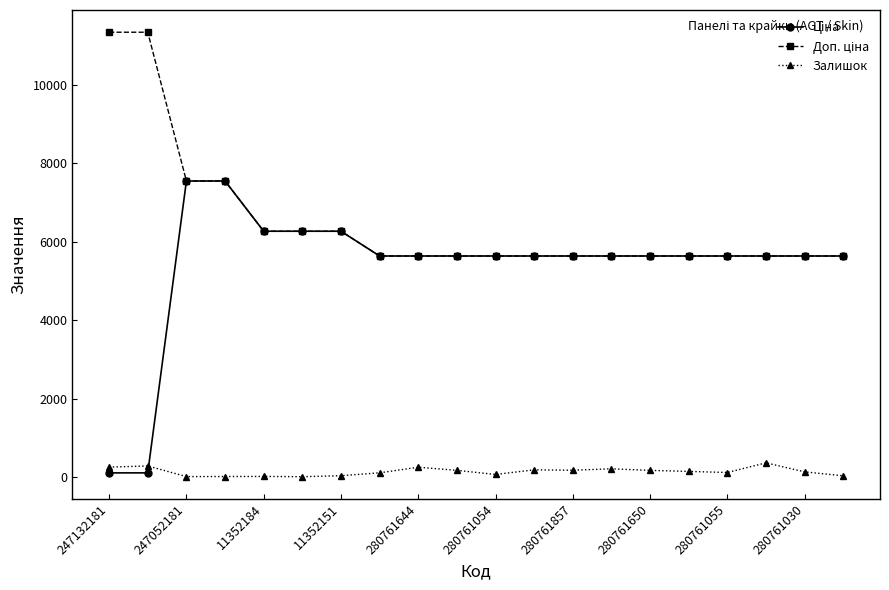

At how many categories does at least one series exceed 1660?

20